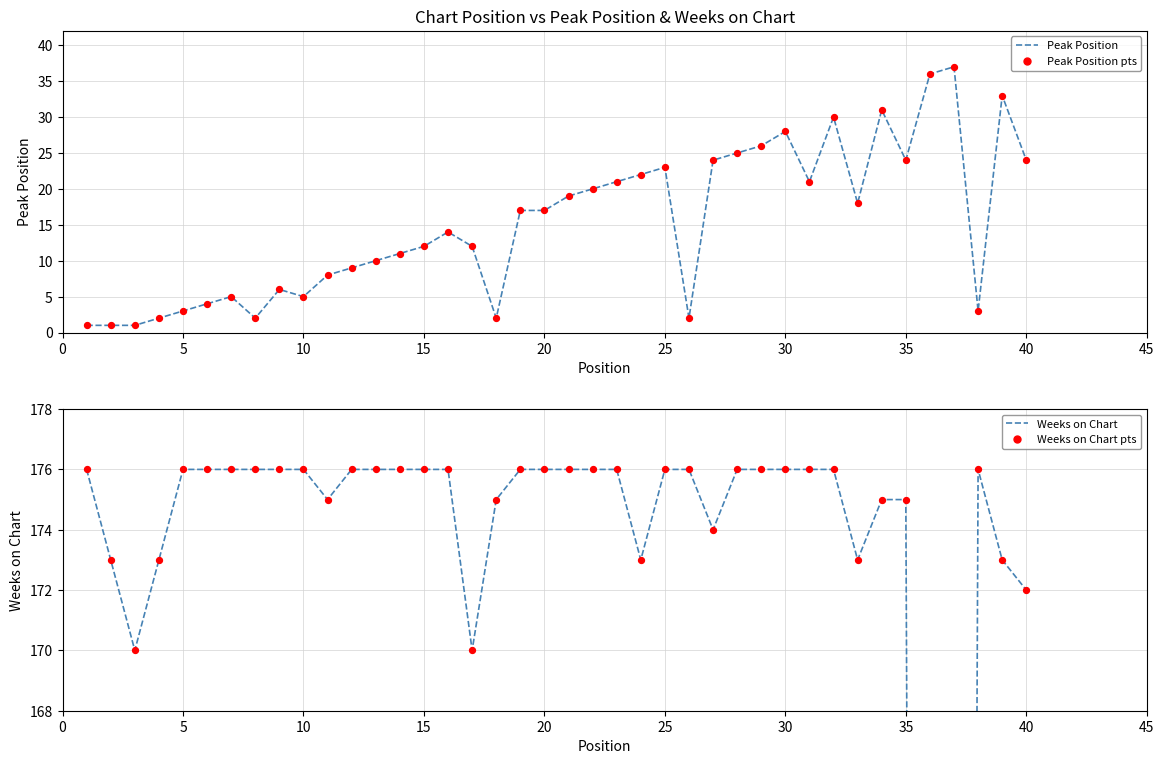

Which series reaches the maximum Y coordinate?

Weeks on Chart